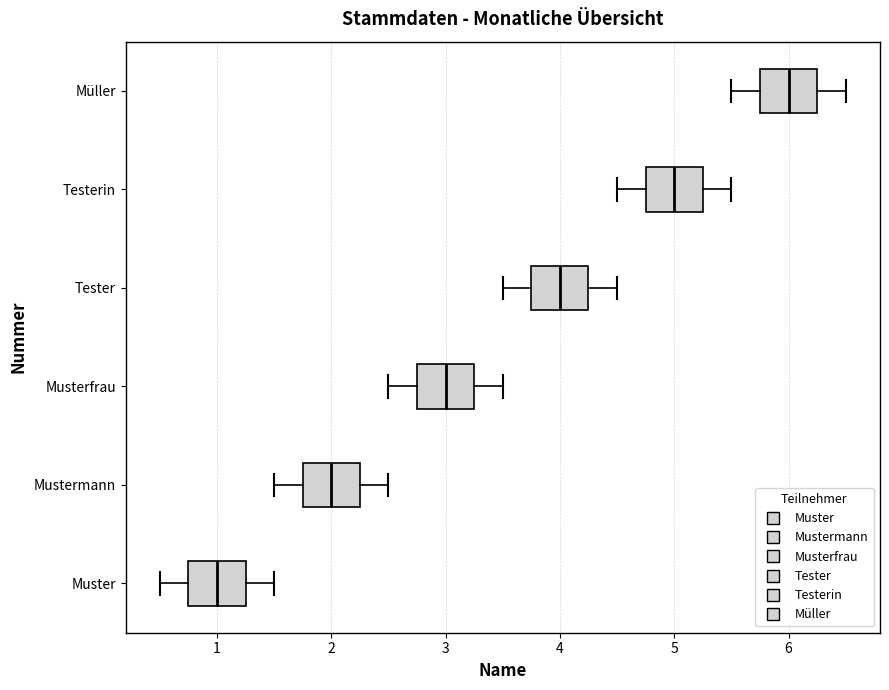

Reading bottom to top, transcribe this box plot: for each box, give where its median line is, the range the box spans, and where its two whiskers end, as read against the x-axis. The values are not printed on the chart, so give them approximately, as read against the axis.

Muster: median 1.0, box 0.8 to 1.3, whiskers 0.5 to 1.5
Mustermann: median 2.0, box 1.8 to 2.3, whiskers 1.5 to 2.5
Musterfrau: median 3.0, box 2.8 to 3.3, whiskers 2.5 to 3.5
Tester: median 4.0, box 3.8 to 4.3, whiskers 3.5 to 4.5
Testerin: median 5.0, box 4.8 to 5.3, whiskers 4.5 to 5.5
Müller: median 6.0, box 5.8 to 6.3, whiskers 5.5 to 6.5